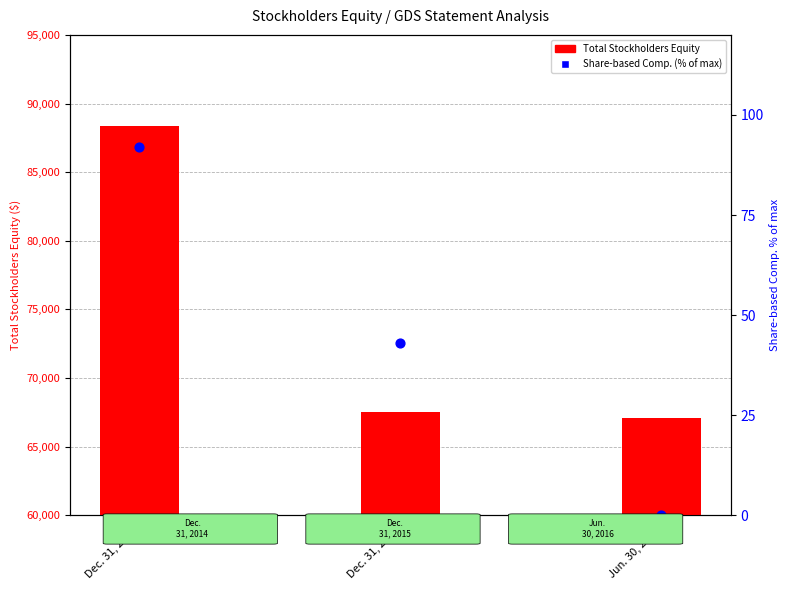

At which category is the sum across all series the highest?

Dec. 31, 2014